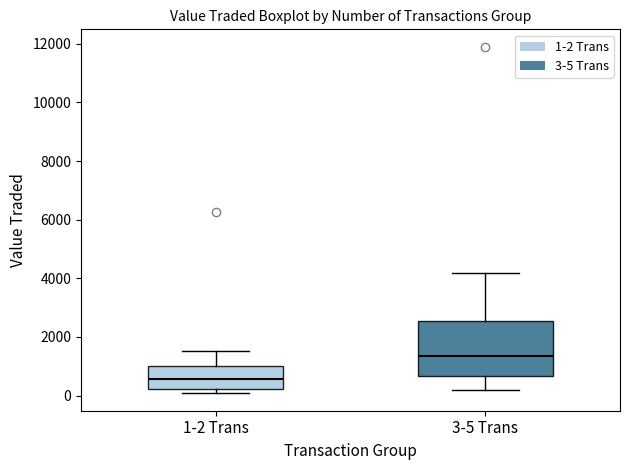

Comparing the boxes themselves (not the whiskers), which one is the tallest?

3-5 Trans